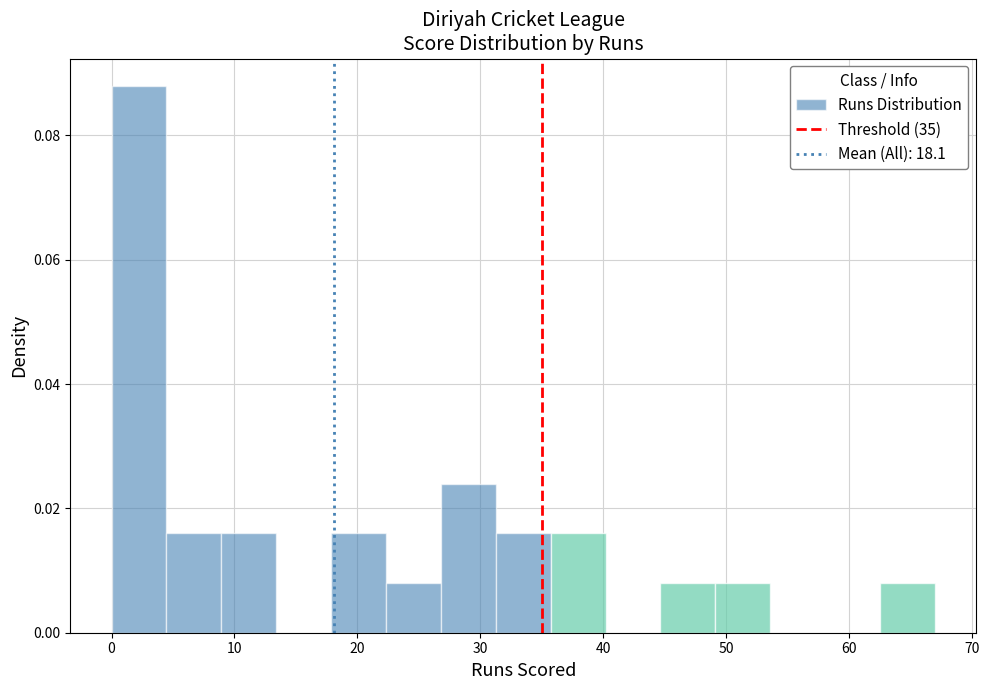

Over which range of the x-axis is the bar tallest?

0 to 4